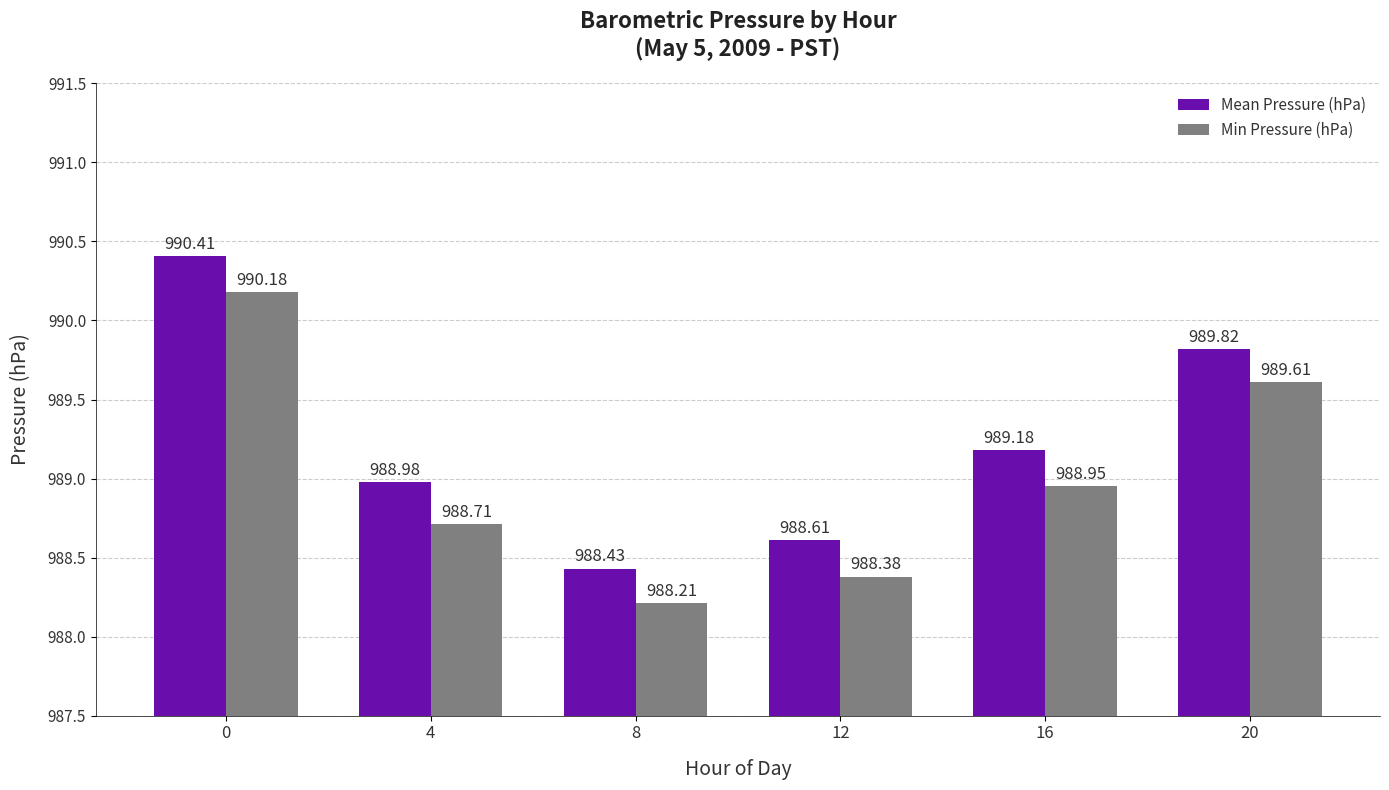

Between 0 and 8, which series saw the biggest shift?

Mean Pressure (hPa)